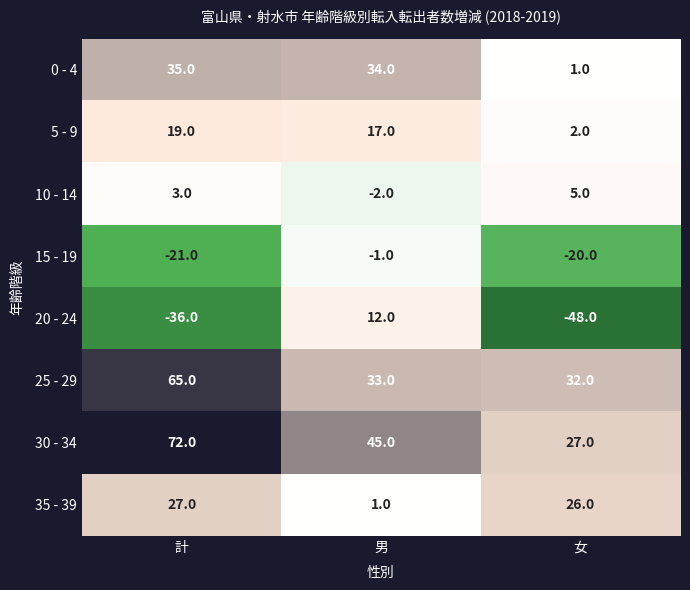

Which series has the widest spread of values?

20 - 24